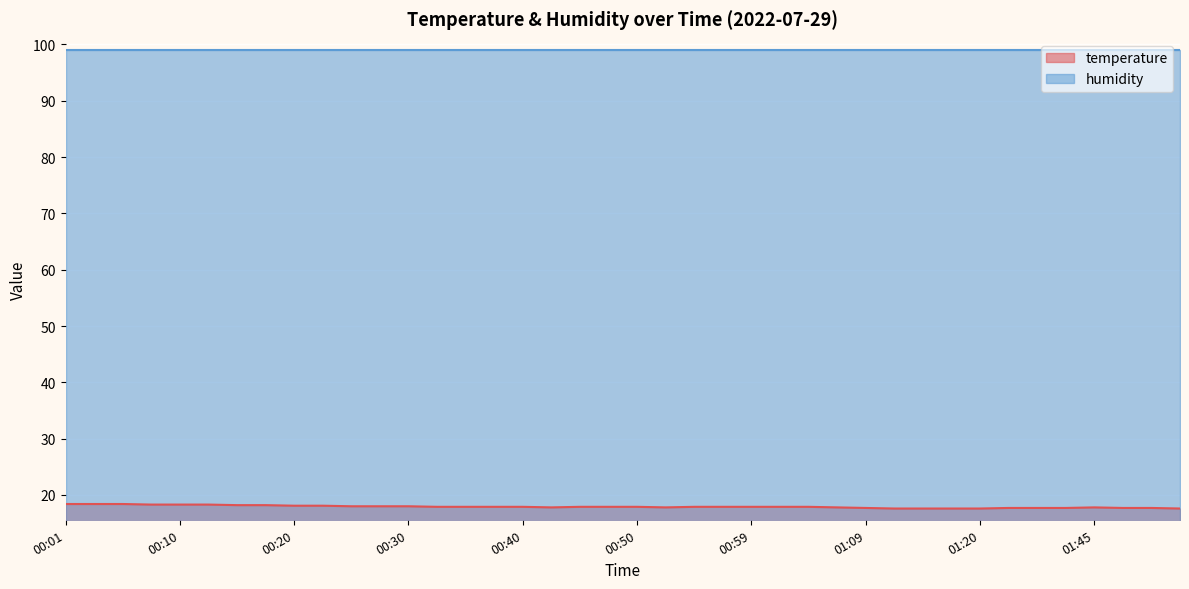

Is the value of temperature at 00:20 greater than the value of humidity at 00:30?

No